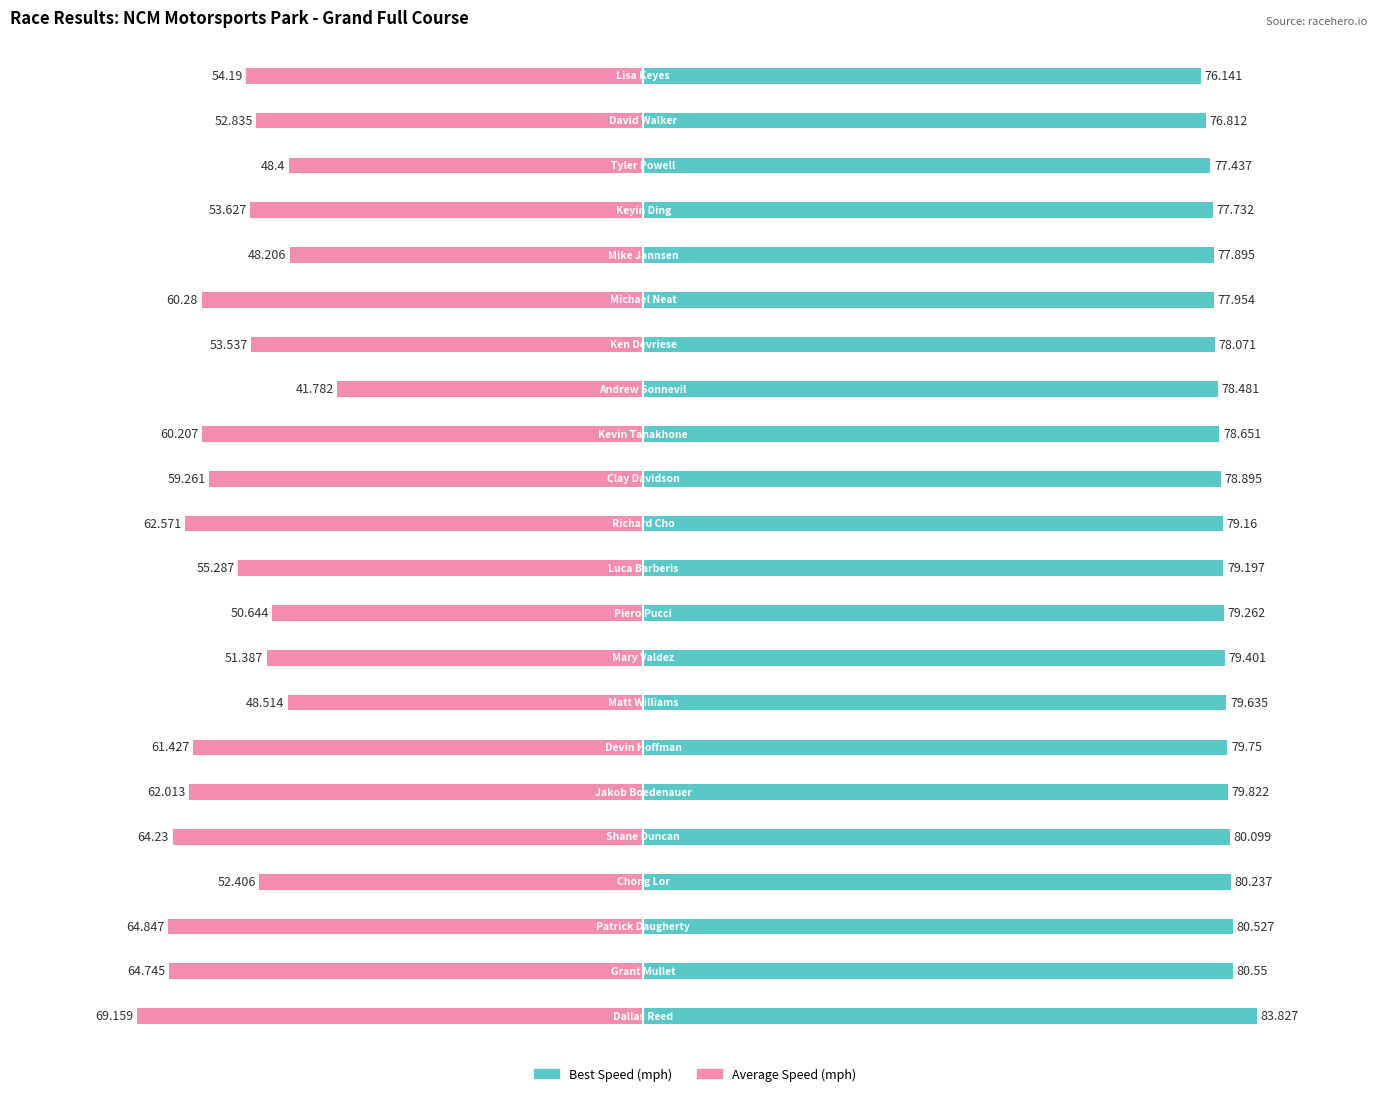

Which series has the largest total across all categories?

Best Speed